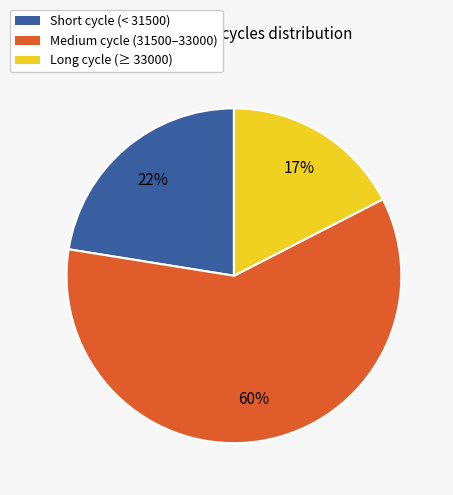

To the nearest percent, what is the average slice percentage?

33%